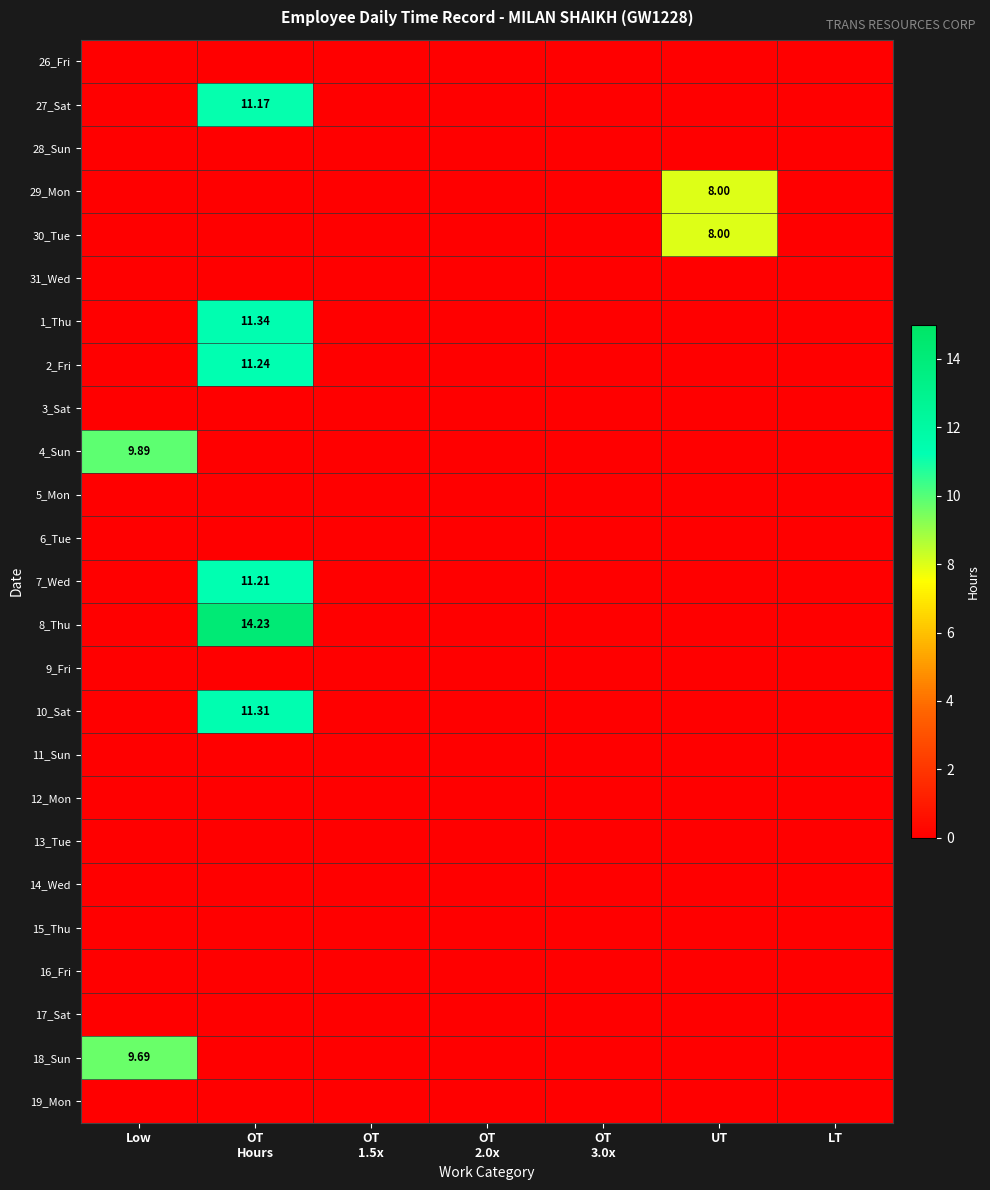

Is it true that 27_Sat equals 4.3 at OT 1.5x?

False